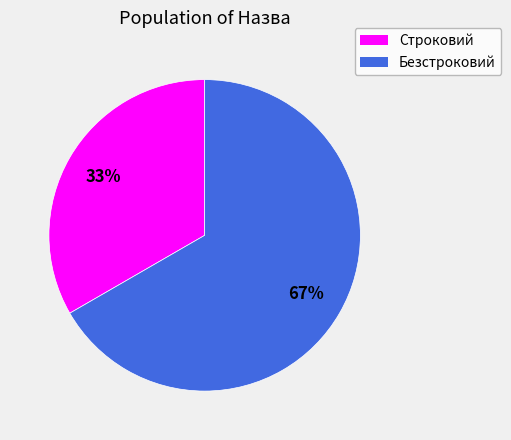

What is the ratio of the value at Безстроковий to the value at Строковий?

2.0